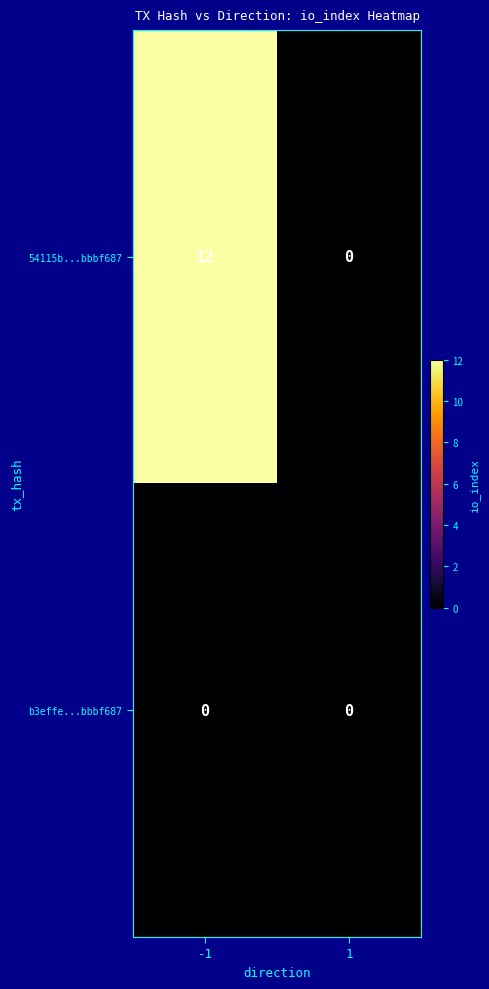

Which series has the largest range (max minus min)?

54115b...bbbf687